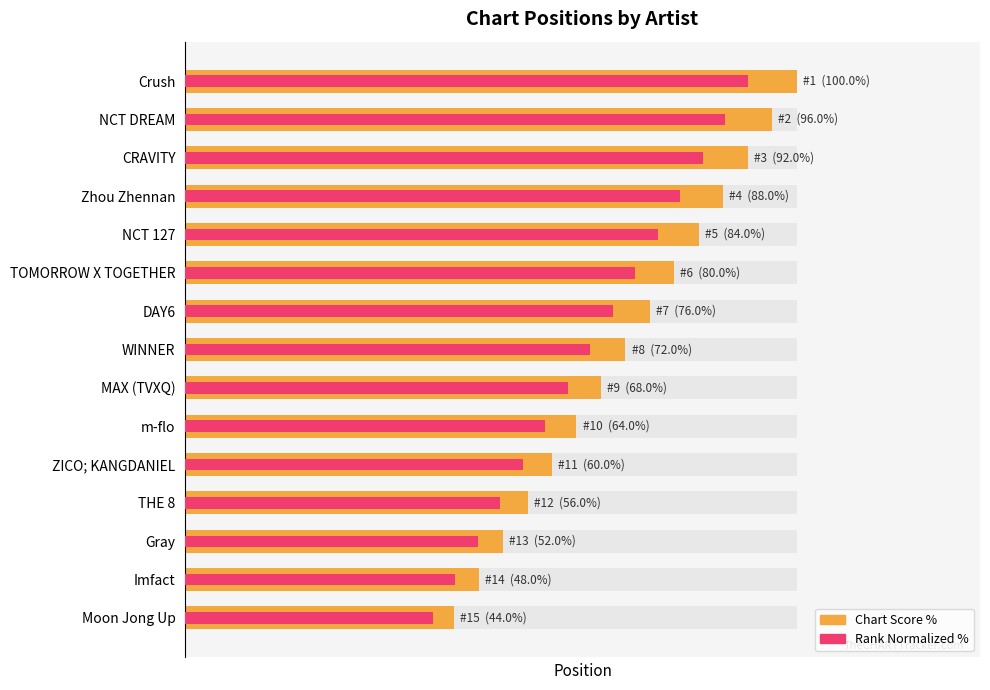

What is the sum of the Rank Normalized % values at NCT 127 and CRAVITY?

161.9